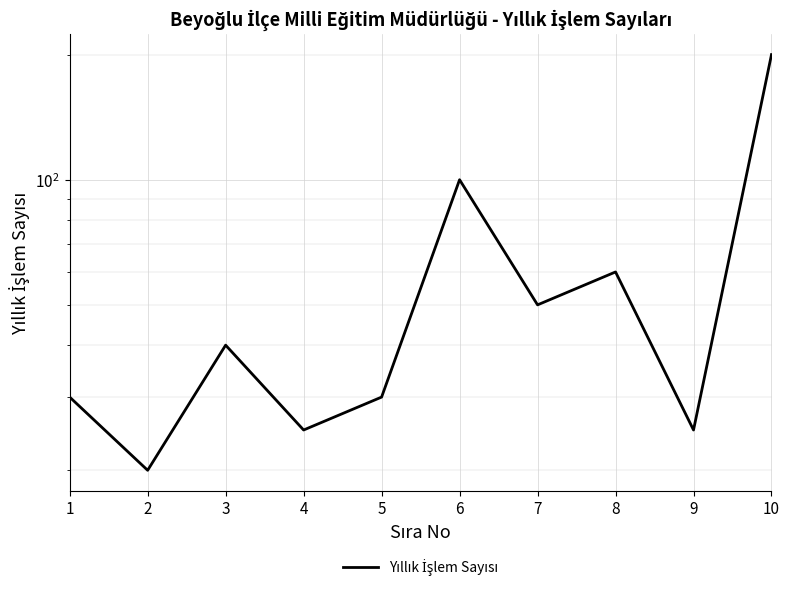

What is the value of the 5th point from the left?

30